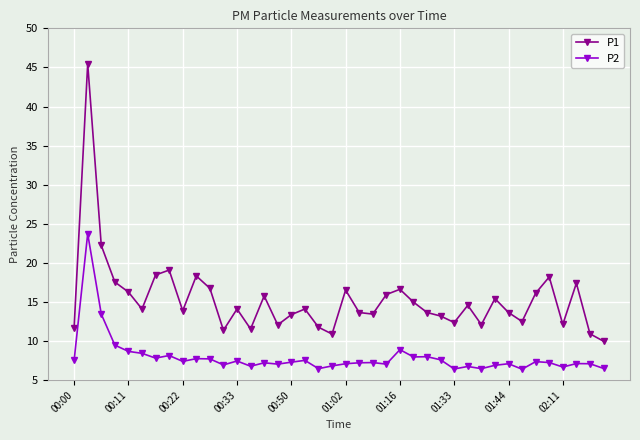

Which series has the largest total across all categories?

P1